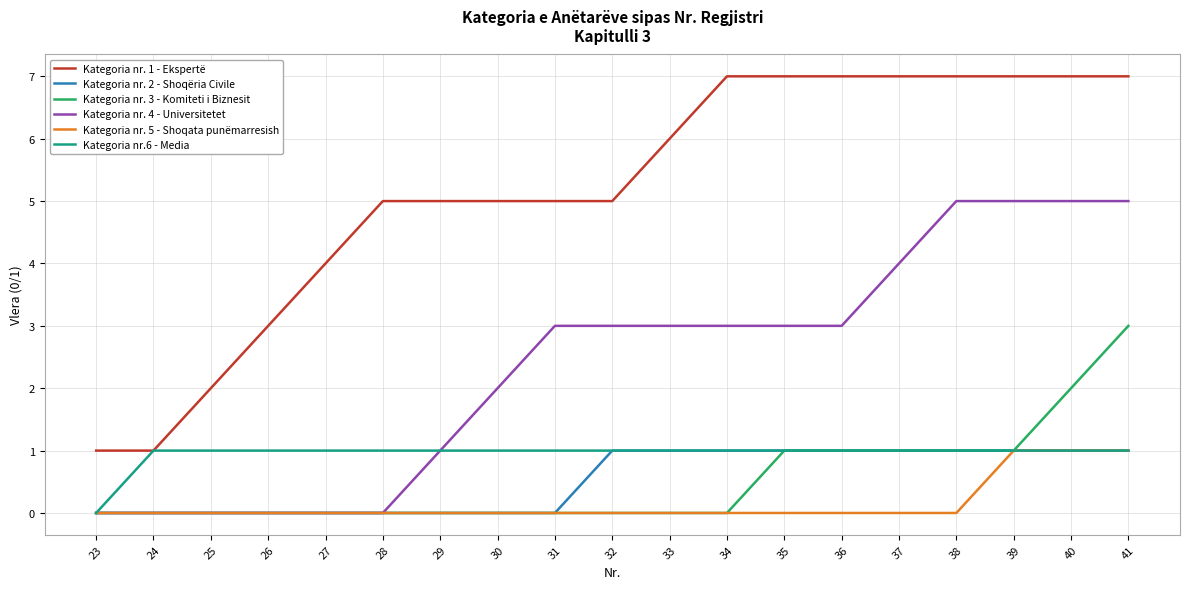

Count the number of categories in the chart.

19